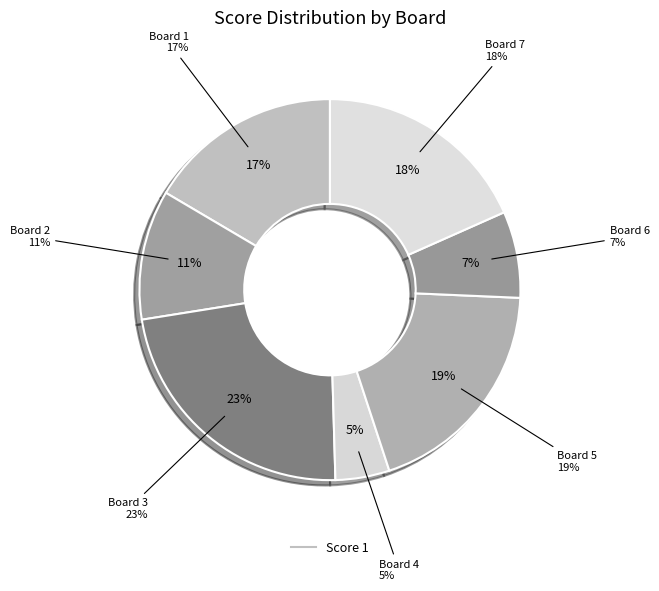

Combined, what portion of the pie is Board 2 and Board 4?

15.6%